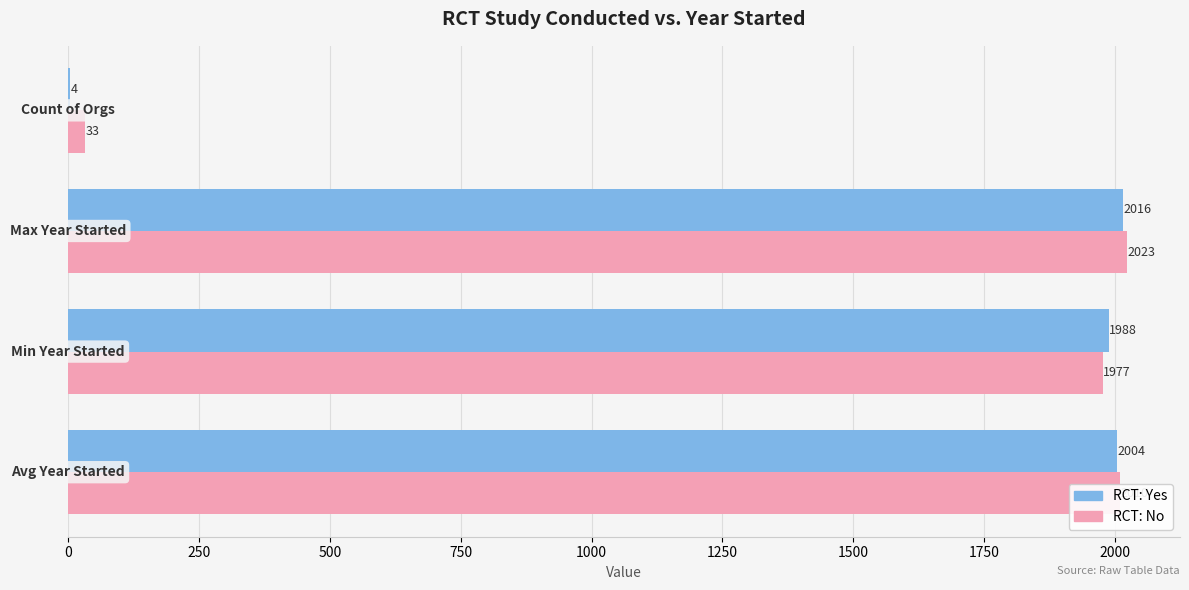

What is the sum of all RCT: No values?

6042.6